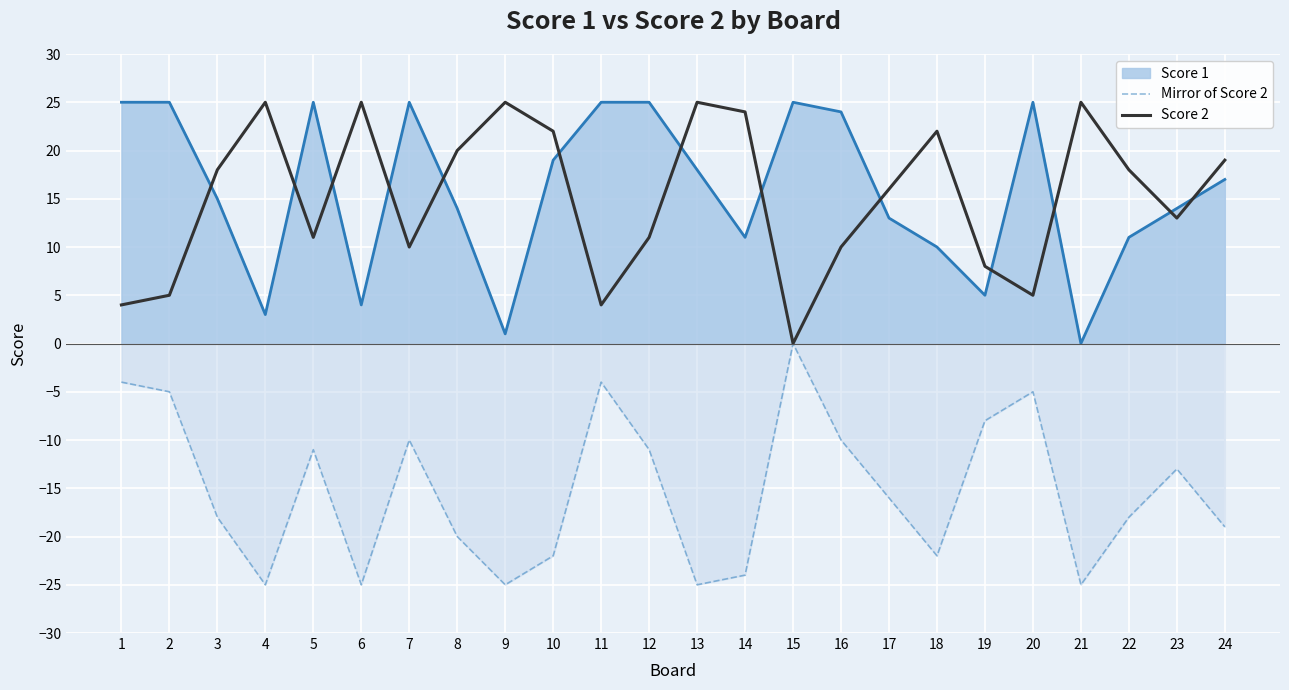

How many lines are shown in the chart?

3